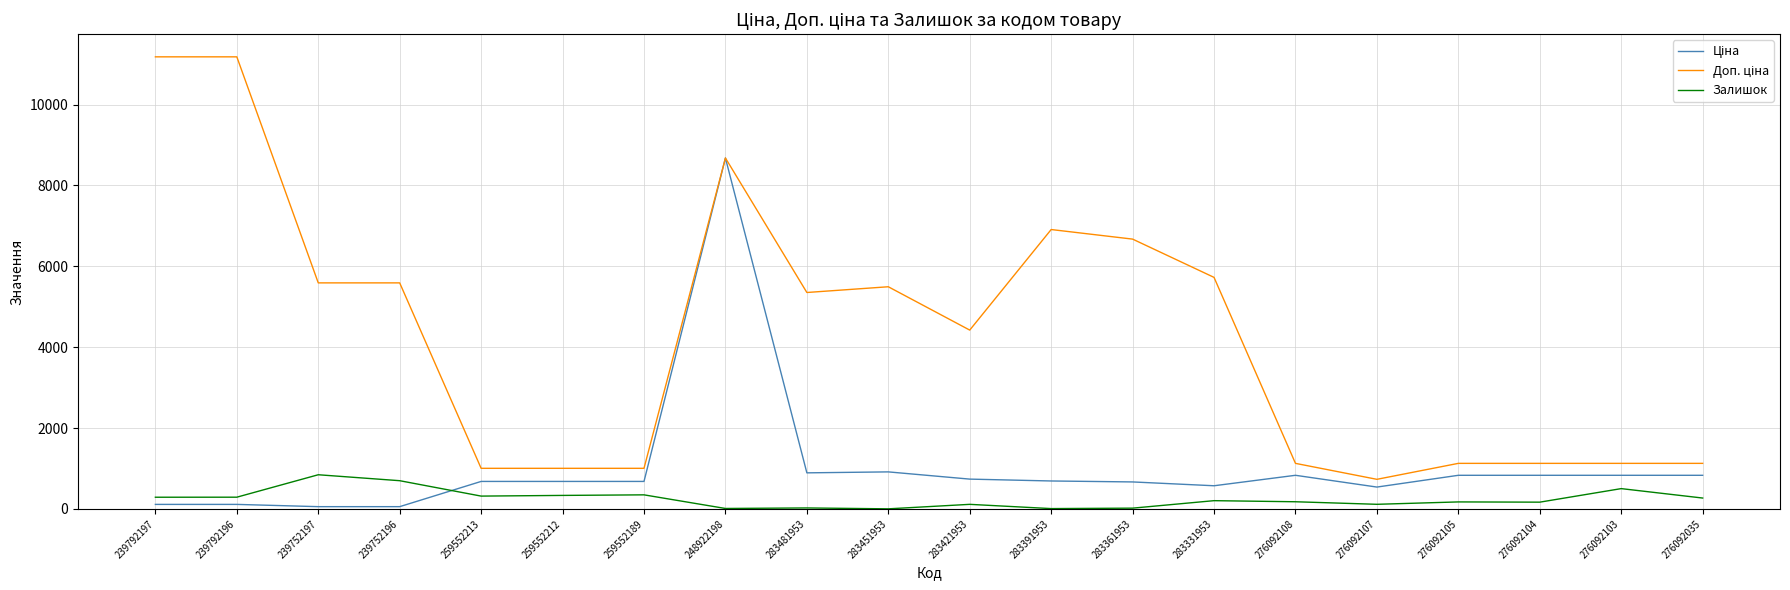

At which category is the sum across all series the highest?

248922198